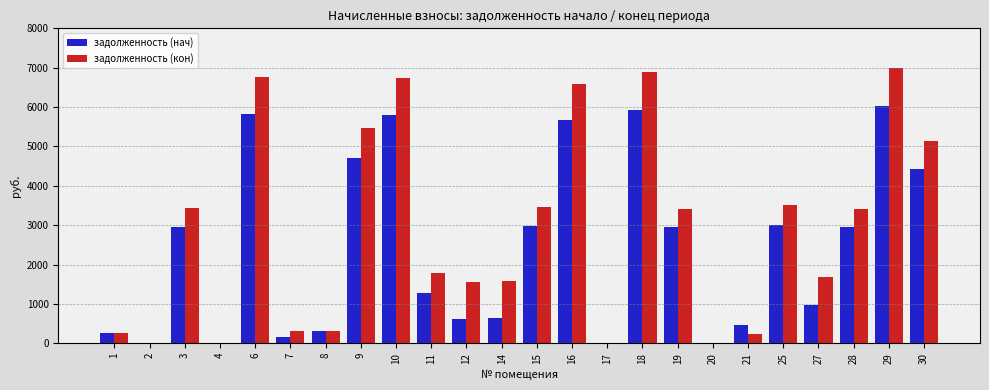

What is the maximum value shown in the chart?

7003.8